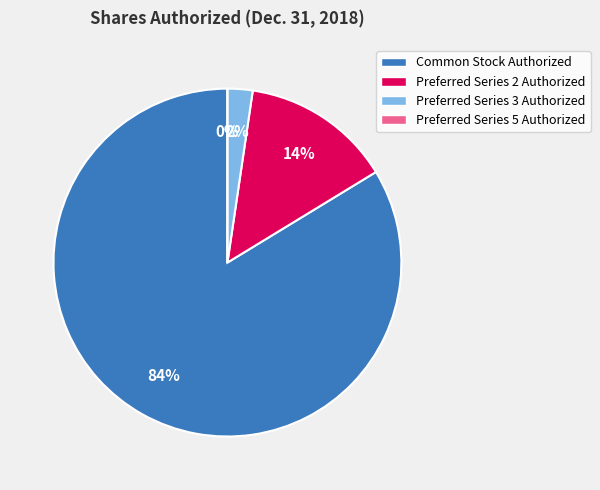

To the nearest percent, what is the average slice percentage?

25%